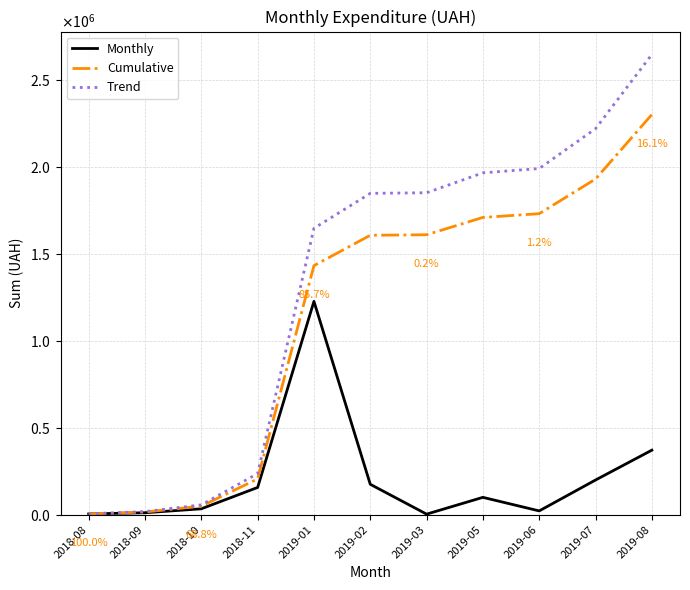

True or false: Cumulative and Monthly cross at least once.

False